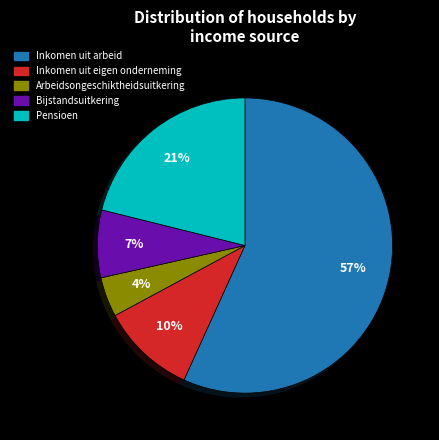

Is Inkomen uit arbeid the majority of the pie?

Yes